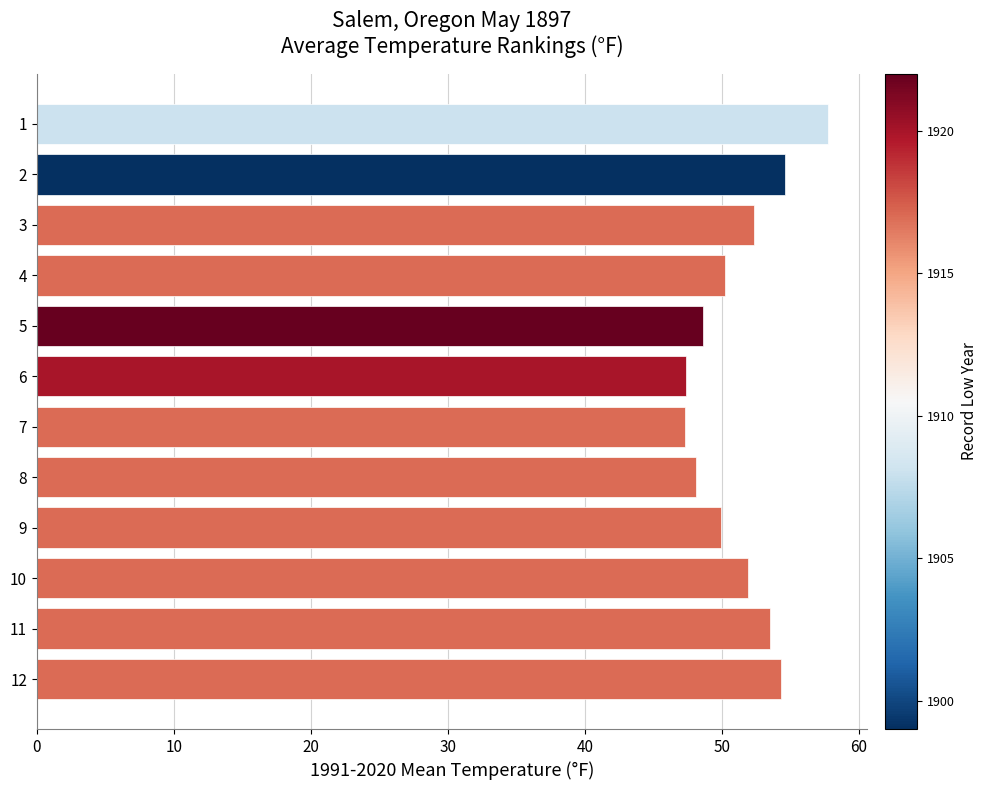

What is the value of the 7th bar from the top?

47.3